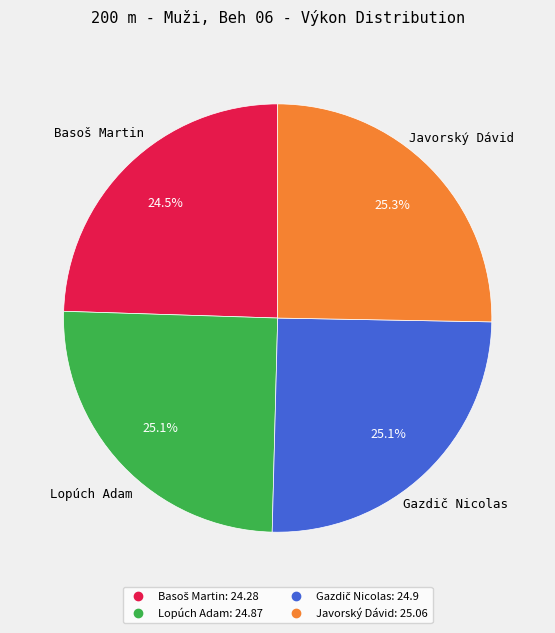

What percentage is NOT represented by Javorský Dávid?

74.7%